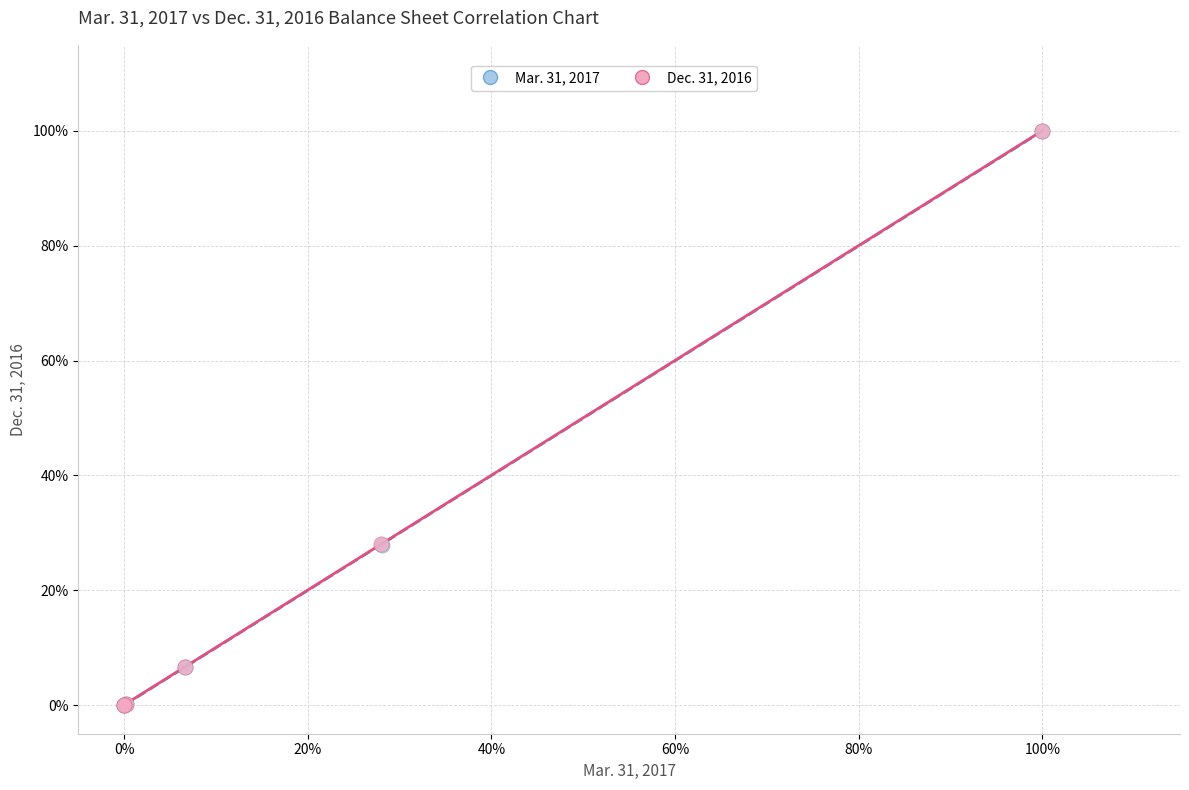

What are all the series names shown in the legend?

Mar. 31, 2017, Dec. 31, 2016